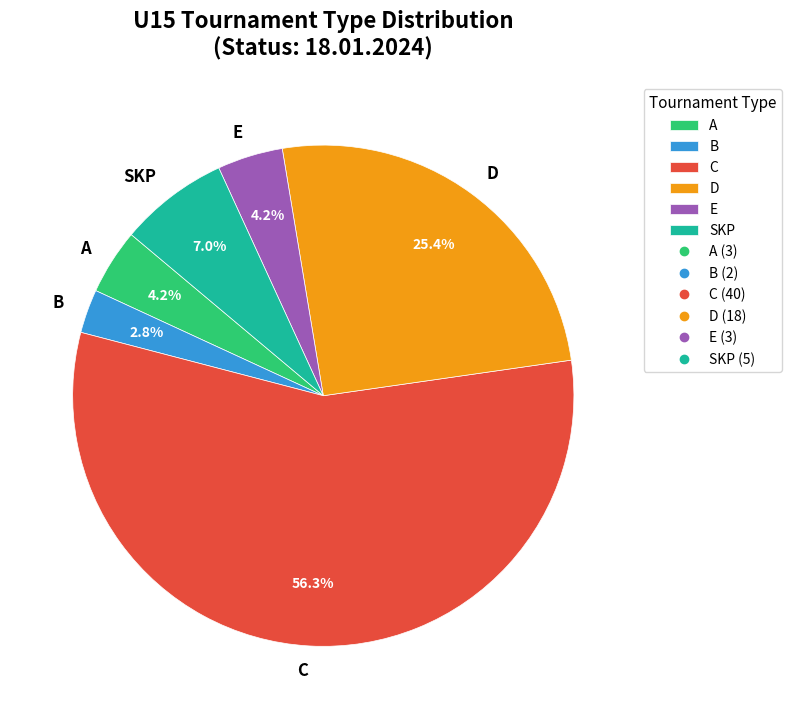

Is it true that A is 17% of the pie?

False